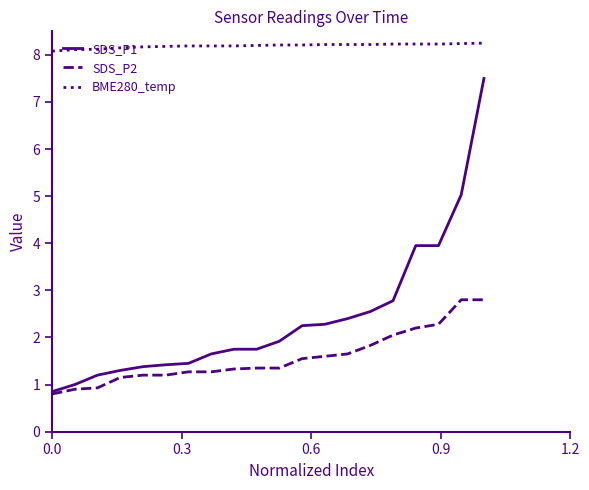

Which series has the widest spread of values?

SDS_P1